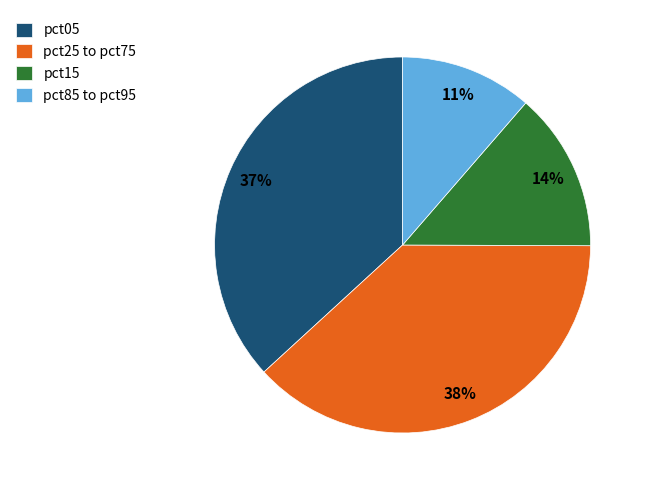

Do pct85 to pct95 and pct05 together represent more than half of the pie?

No